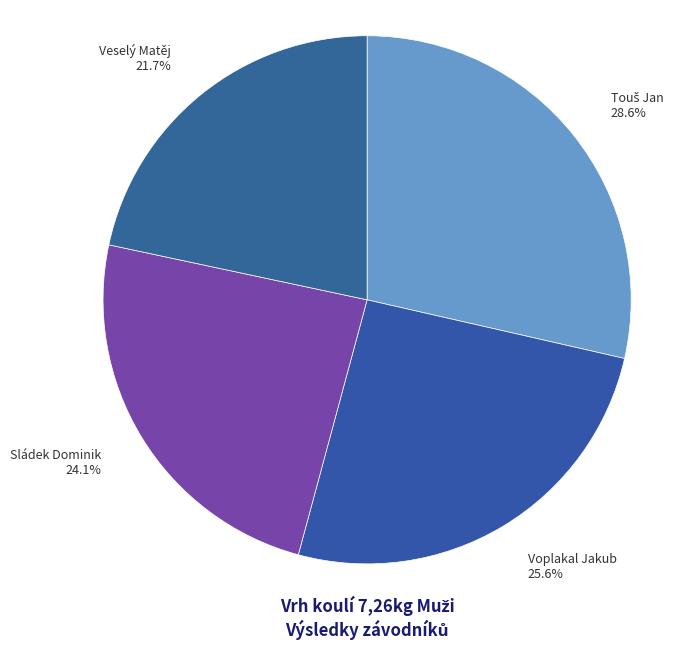

Is it true that Voplakal Jakub is 15% of the pie?

False